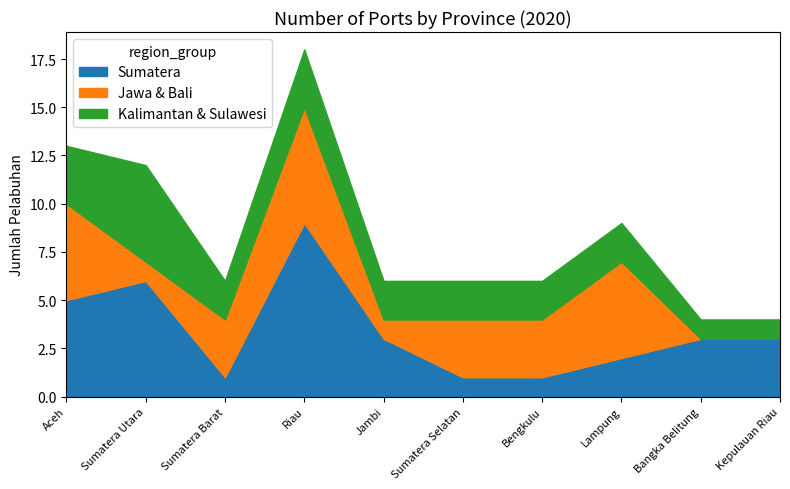

Where is Sumatera nearest to the value 5?

Aceh